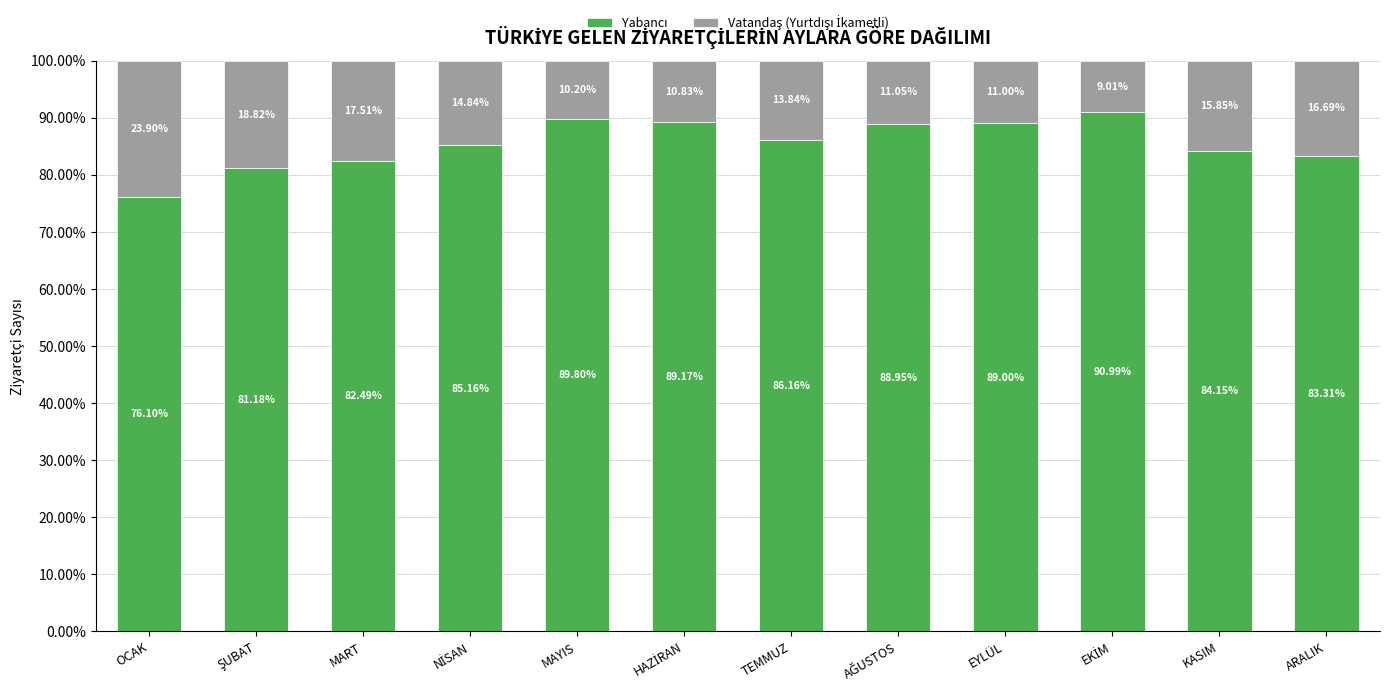

How many bars are there in total?

12